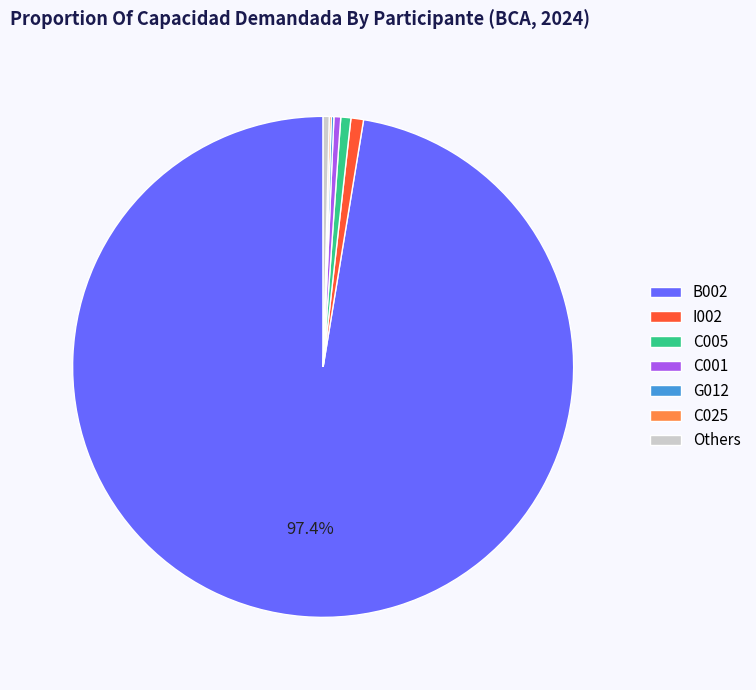

Which category has the biggest portion of the pie?

B002